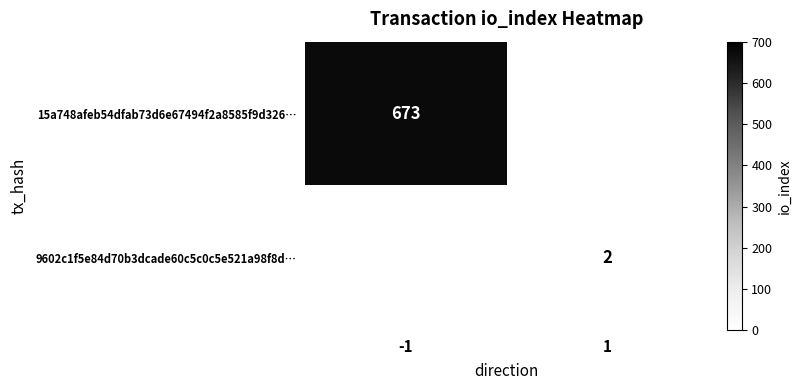

The 9602c1f5e84d70b3dcade60c5c0c5e521a98f8d… series shows 3 at 1. True or false?

False